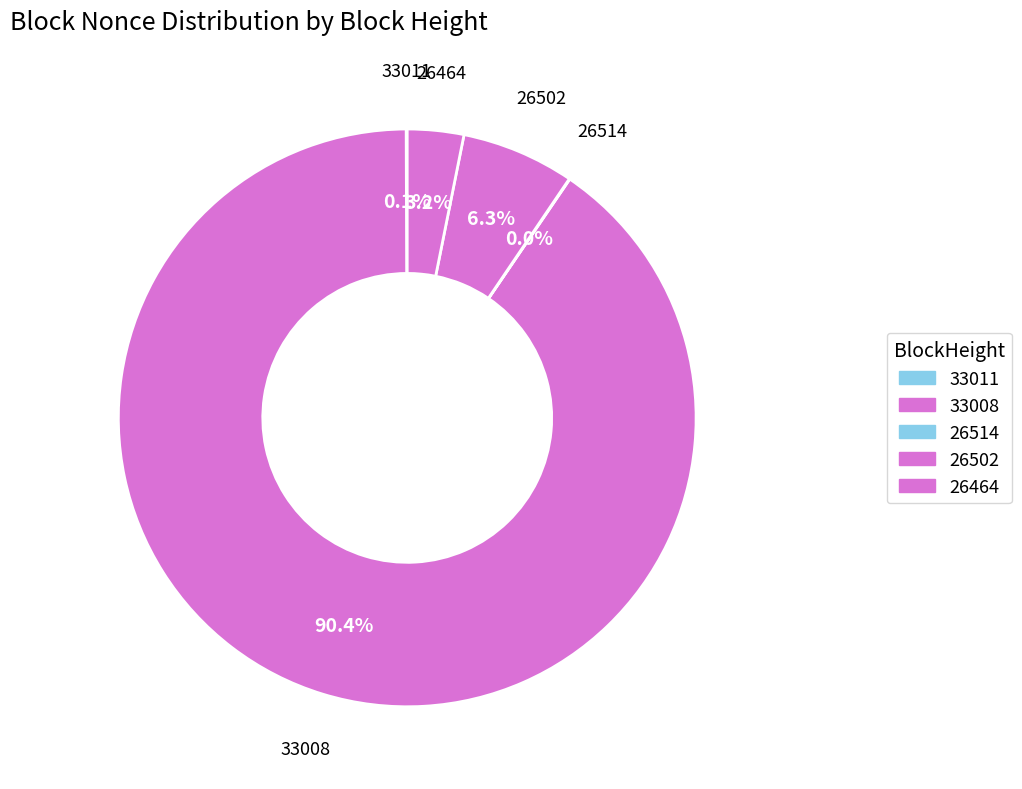

To the nearest percent, what is the average slice percentage?

20%